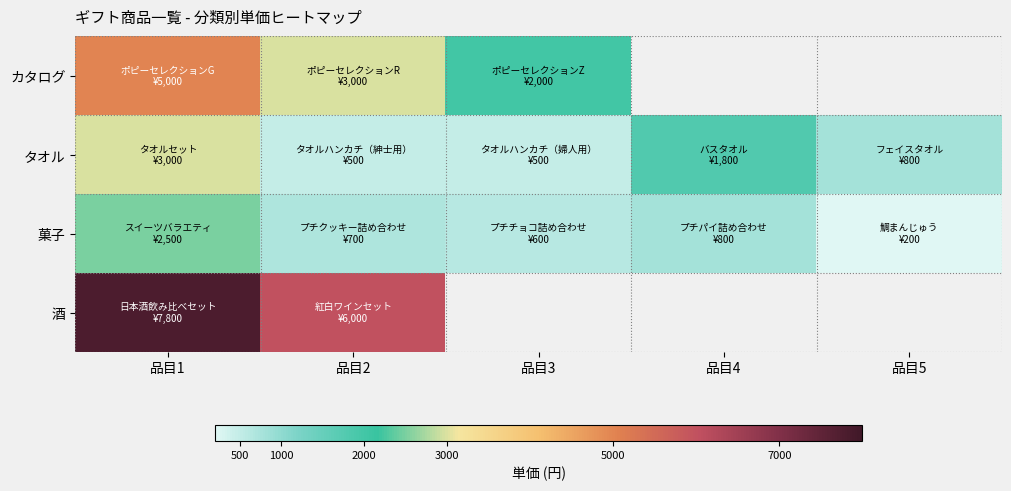

What is the sum of all 菓子 values?

4800.0